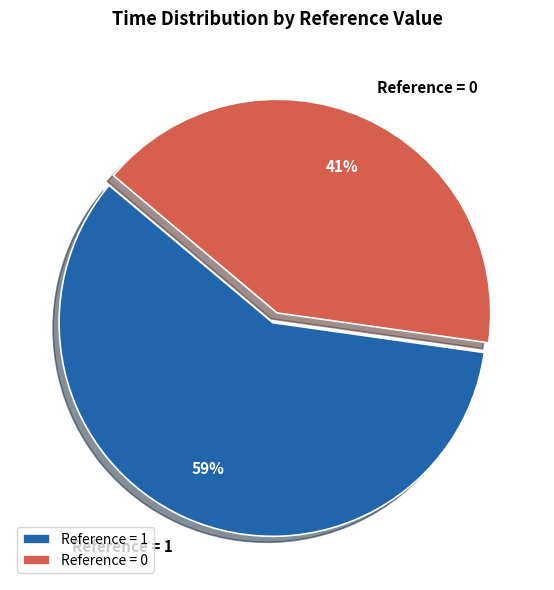

Is the sum of Reference = 1 and Reference = 0 greater than half?

Yes